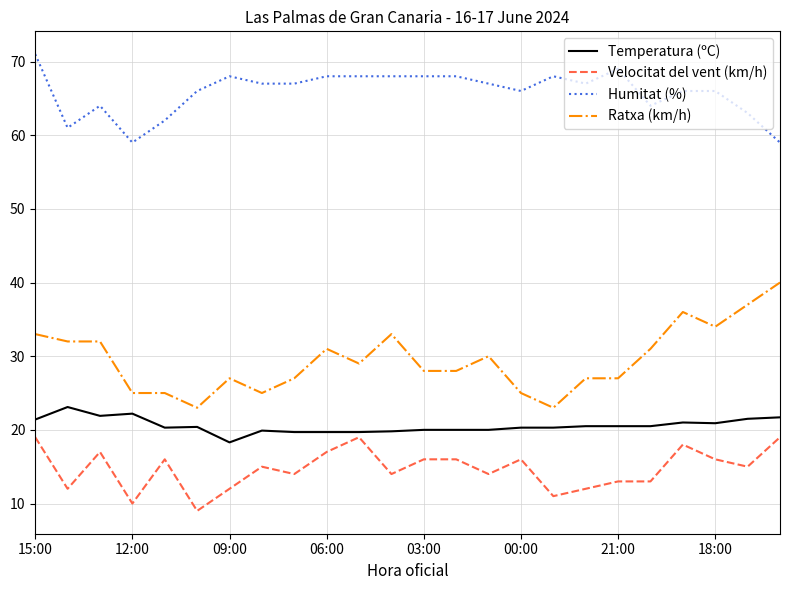

Rank the series by their maximum value, from highest to lowest.

Humitat (%), Ratxa (km/h), Temperatura (ºC), Velocitat del vent (km/h)